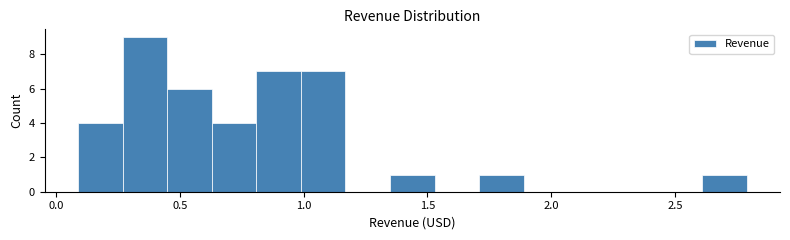

Around what value on the x-axis is the tallest bar? Give the approximate position of its centre, as read against the axis.

0.35